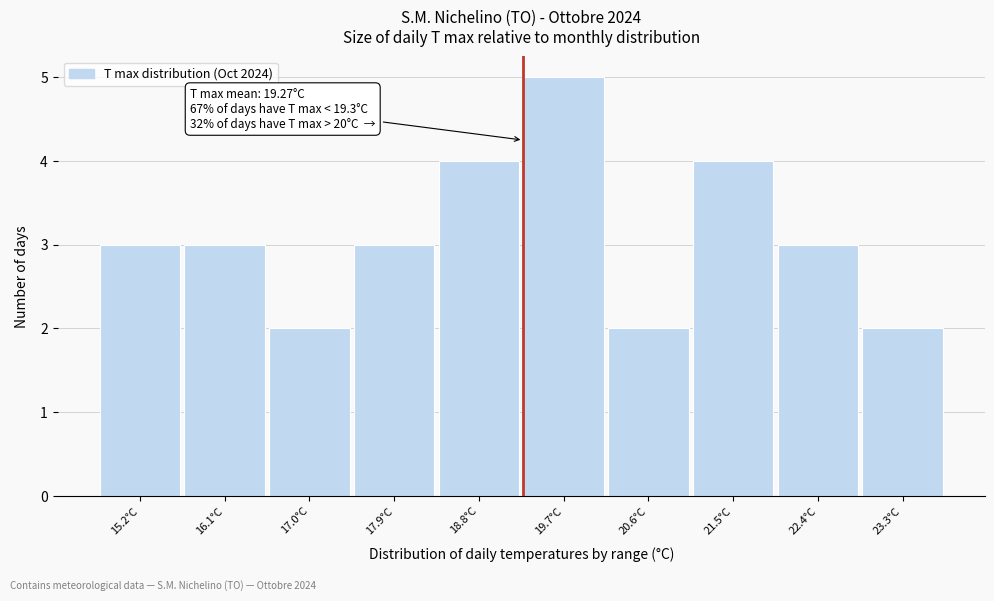

Over which range of the x-axis is the bar tallest?

19.25 to 20.14